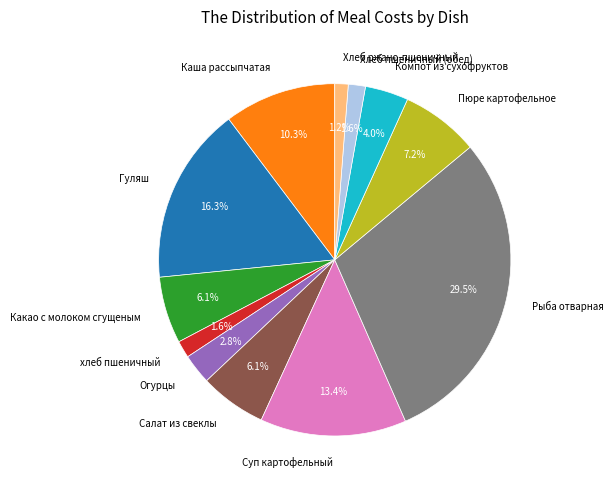

Which slice is the largest?

Рыба отварная